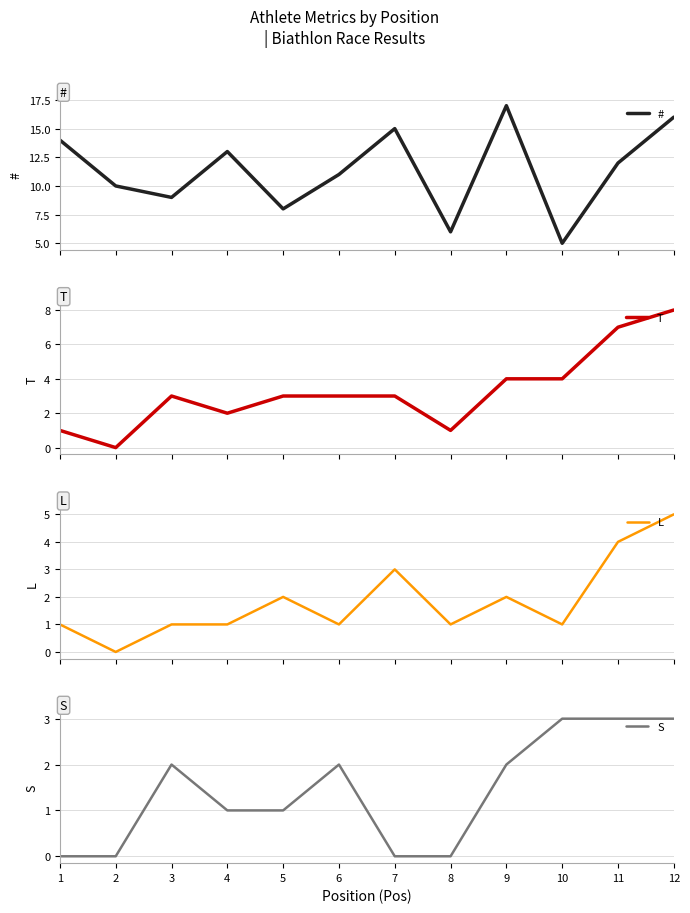

Where is the first local minimum for T?

2